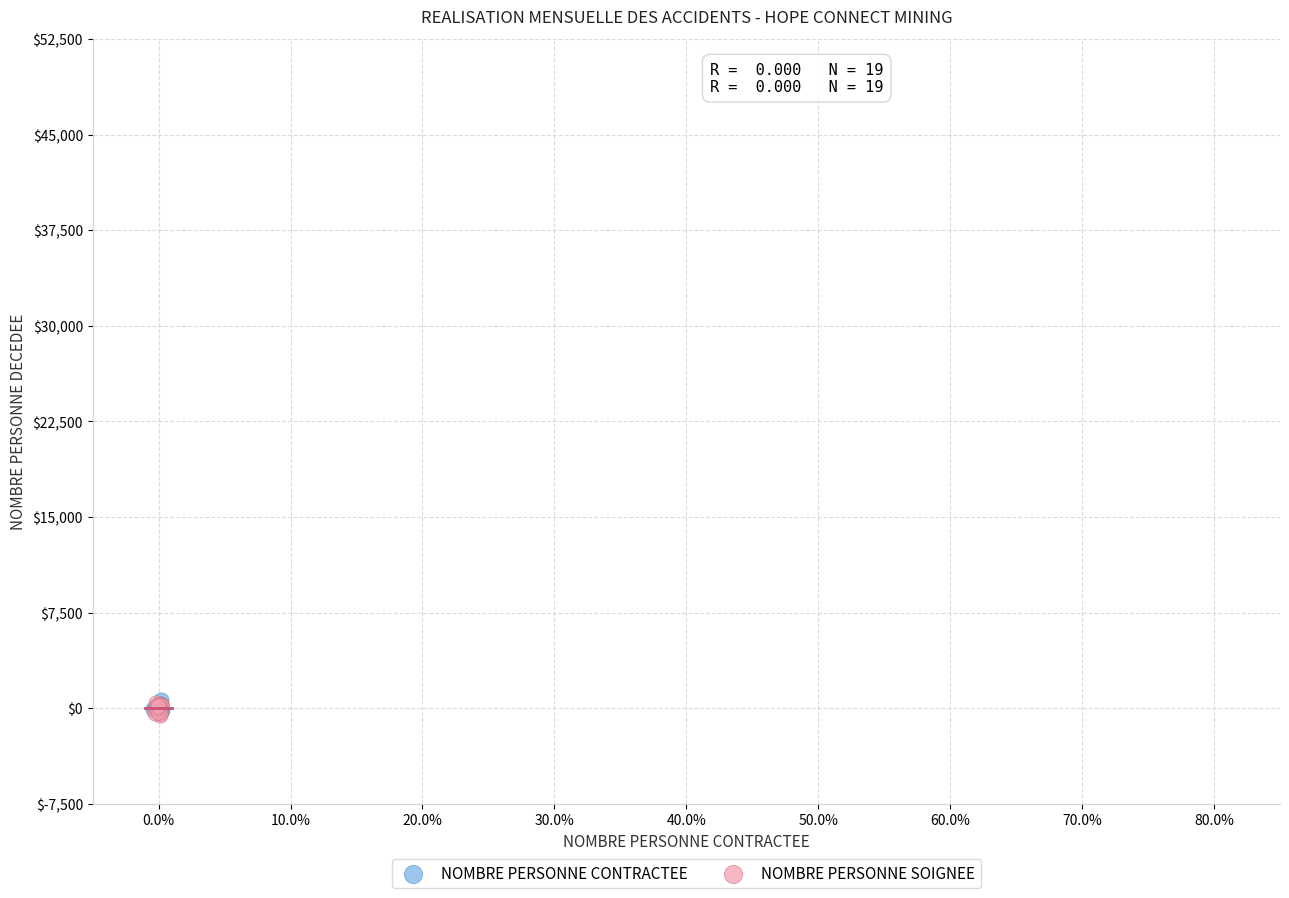

What are all the series names shown in the legend?

NOMBRE PERSONNE CONTRACTEE, NOMBRE PERSONNE SOIGNEE